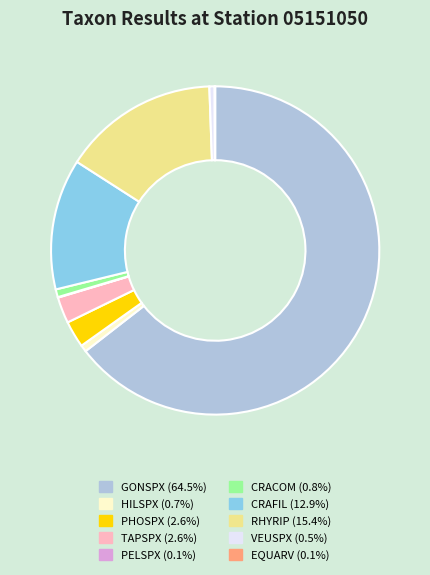

Combined, do PHOSPX (2.6%) and GONSPX (64.5%) account for over 50%?

Yes